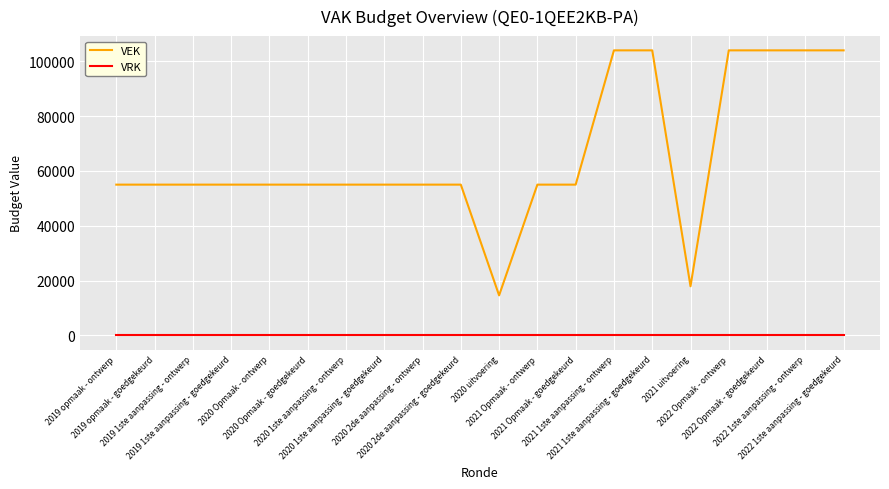

Reading left to right, extract all data points from this chart.

VEK: 55000	55000	55000	55000	55000	55000	55000	55000	55000	55000	14592	55000	55000	104000	104000	17912	104000	104000	104000	104000
VRK: 0	0	0	0	0	0	0	0	0	0	0	0	0	0	0	0	0	0	0	0